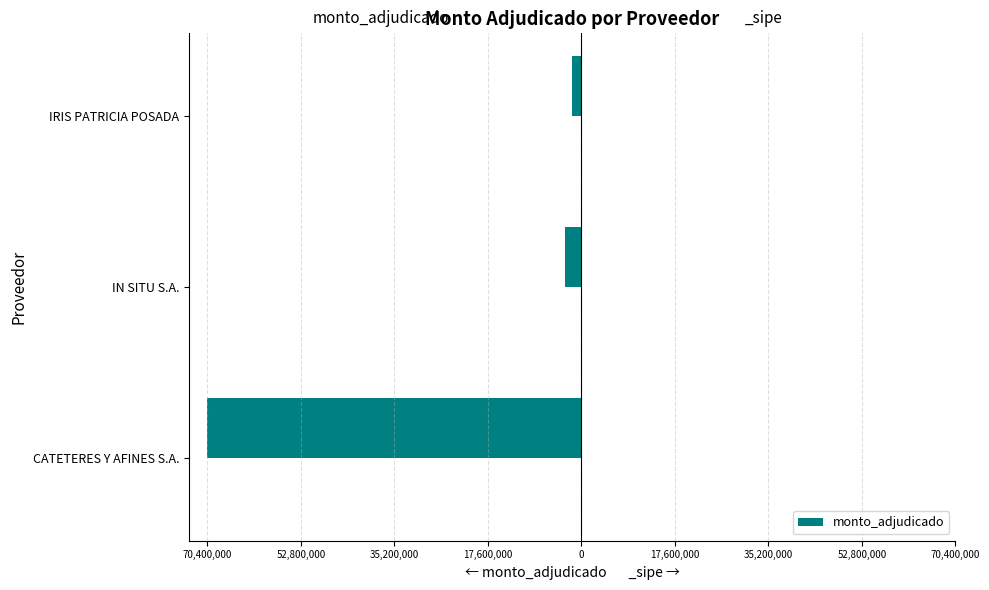

Is it true that the value at IN SITU S.A. is -3020000?

True